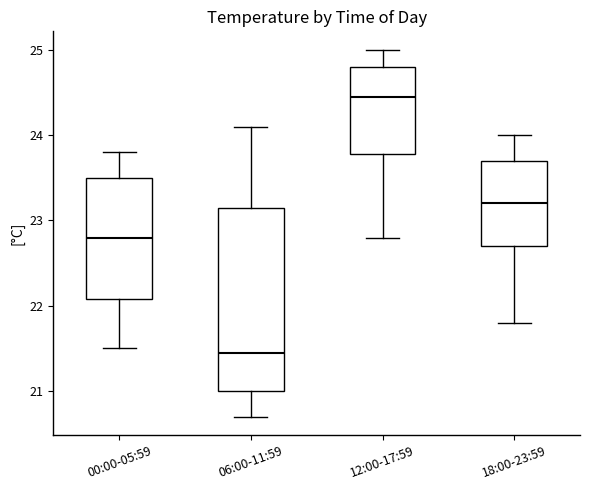

Comparing the boxes themselves (not the whiskers), which one is the tallest?

06:00-11:59